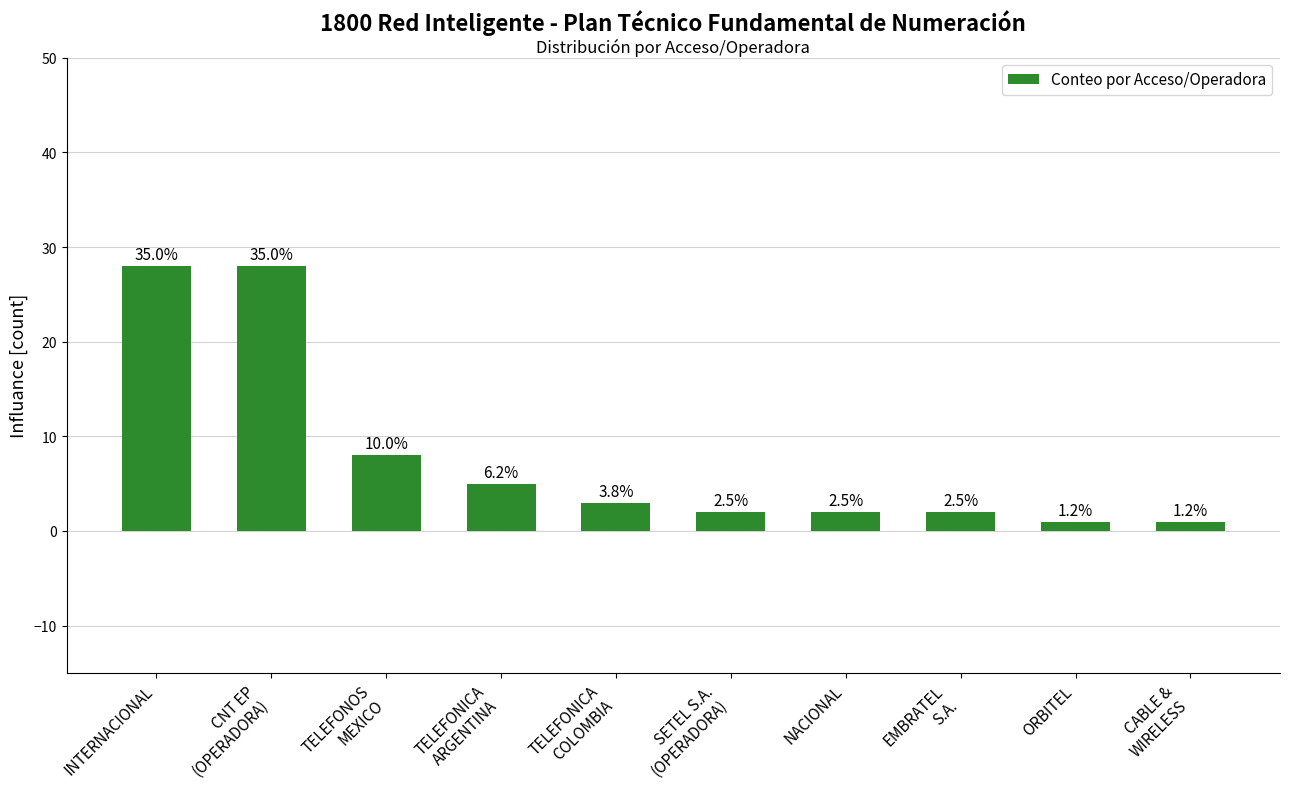

What is the label of the 5th bar from the left?

TELEFONICA
COLOMBIA